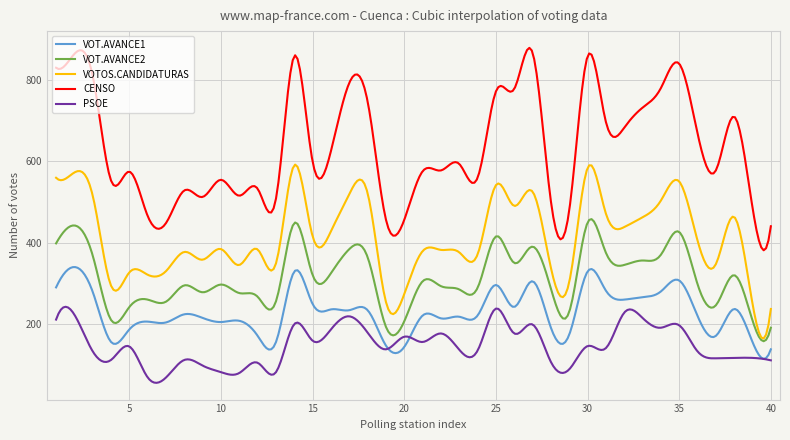

Rank the series by their average value, from highest to lowest.

CENSO, VOTOS.CANDIDATURAS, VOT.AVANCE2, VOT.AVANCE1, PSOE